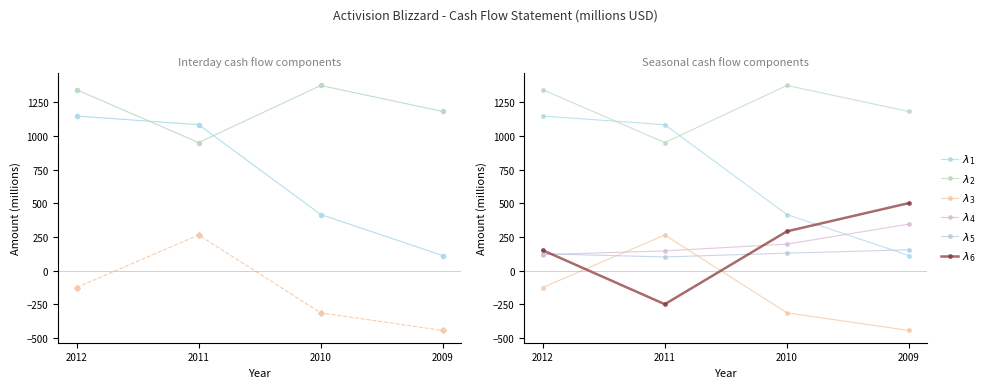

Is the value of $\lambda_1$ at 2010 greater than the value of $\lambda_3$ at 2012?

Yes